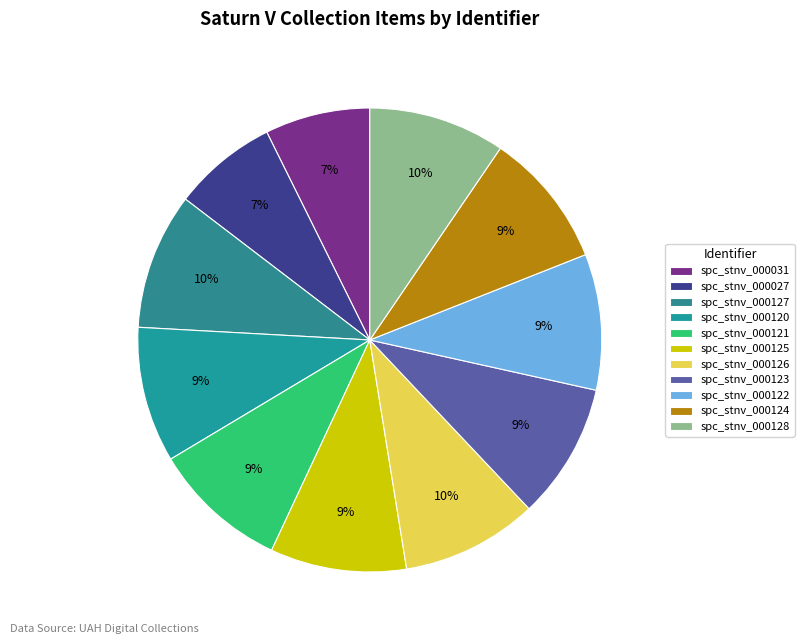

Do spc_stnv_000121 and spc_stnv_000128 together represent more than half of the pie?

No